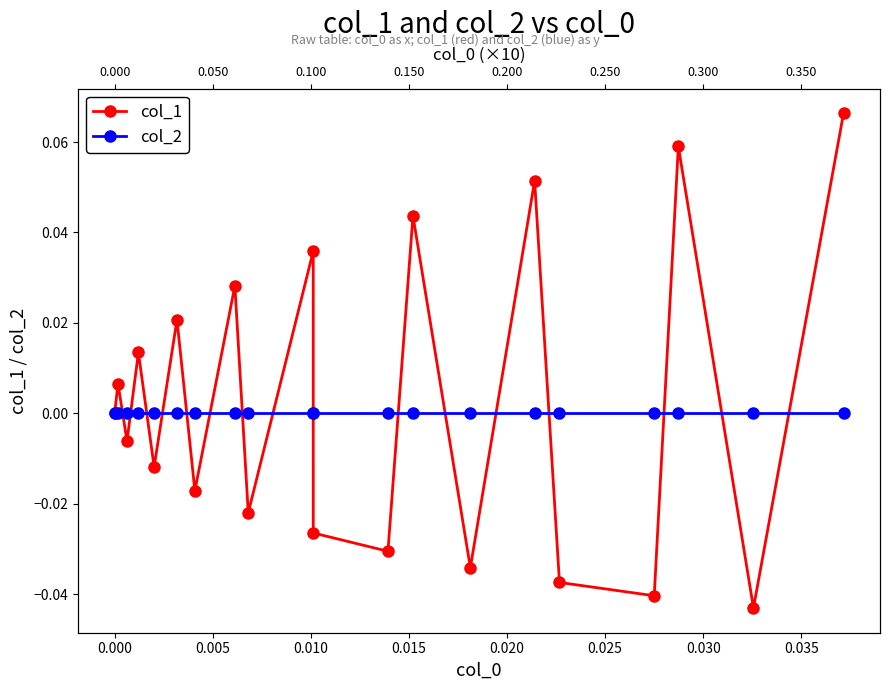

True or false: col_2 has more than 2 interior local peaks.

False